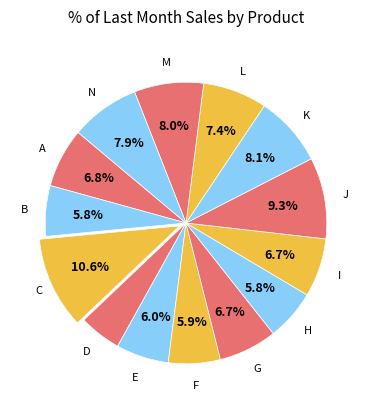

To the nearest percent, what is the difference between the largest and smallest slice percentages?

6%